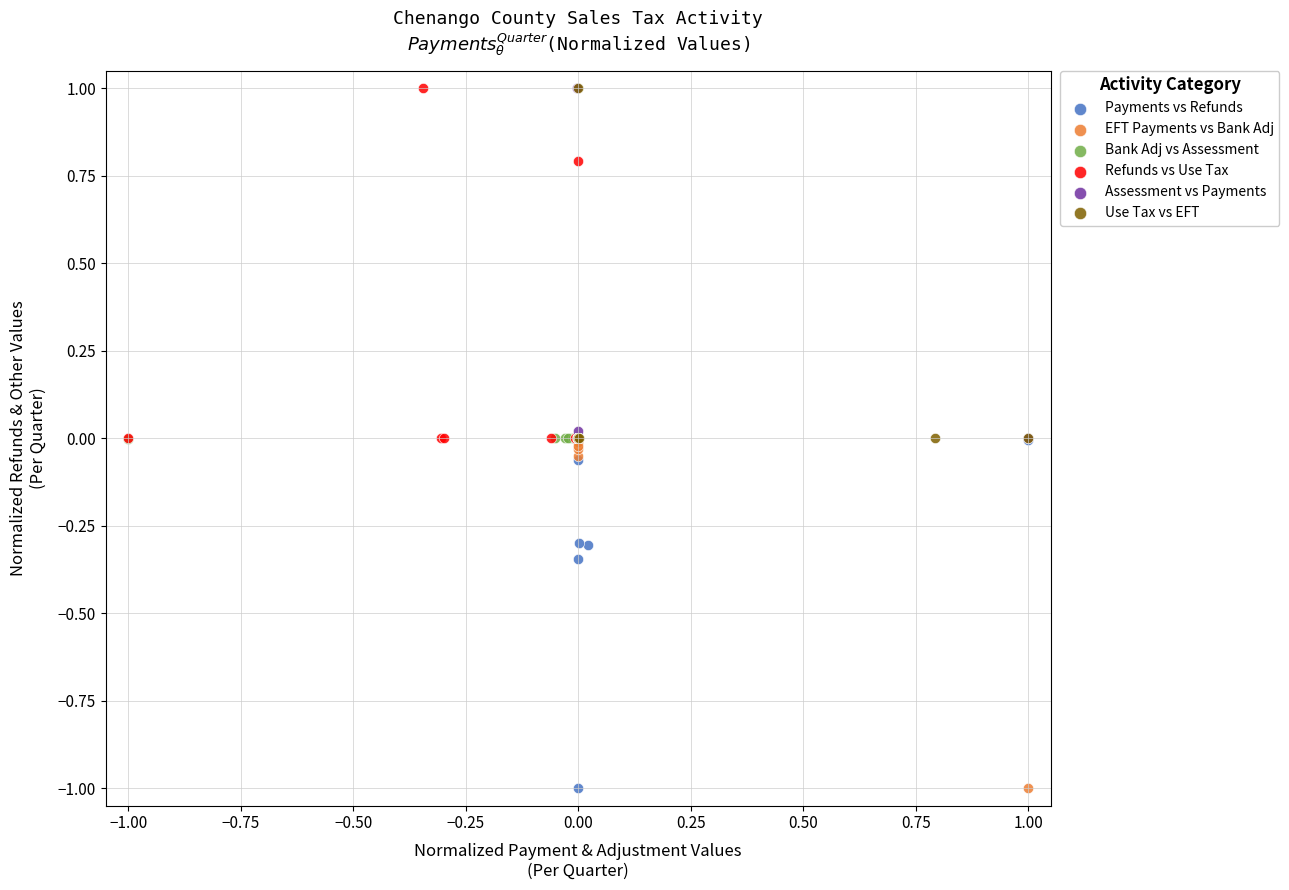

What are all the series names shown in the legend?

Payments vs Refunds, EFT Payments vs Bank Adj, Bank Adj vs Assessment, Refunds vs Use Tax, Assessment vs Payments, Use Tax vs EFT